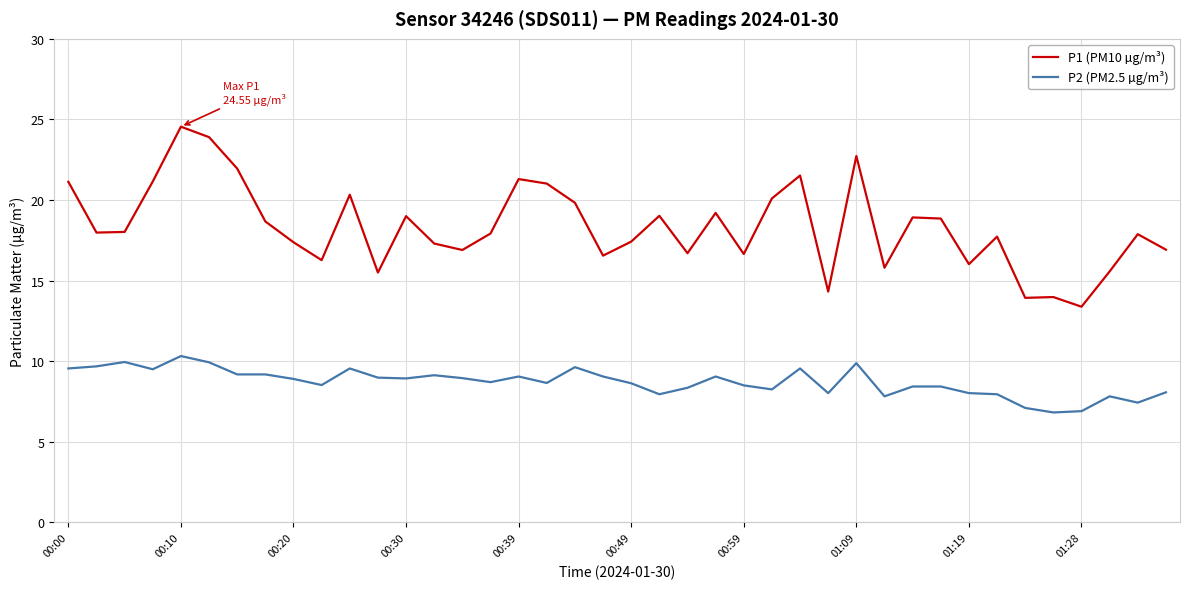

Which series has the widest spread of values?

P1 (PM10 µg/m³)